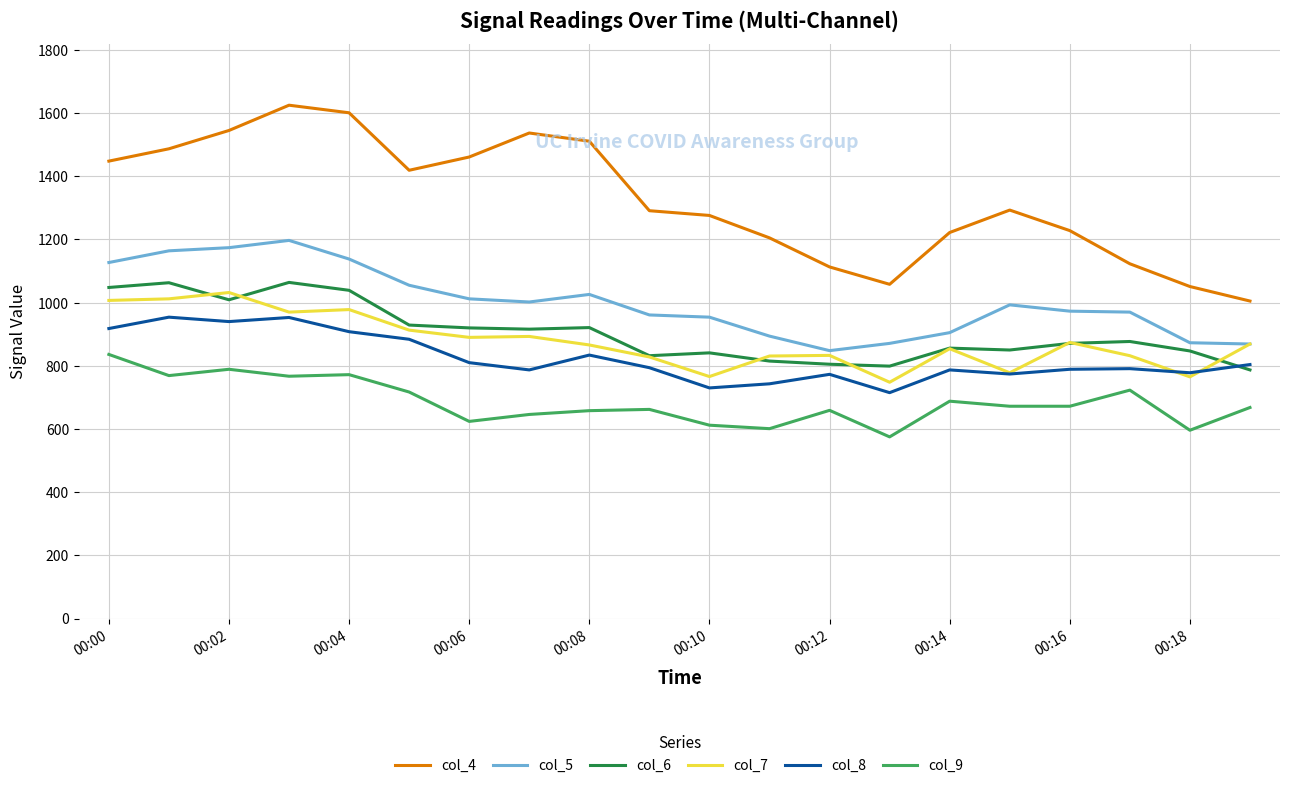

What is the greatest value displayed?

1625